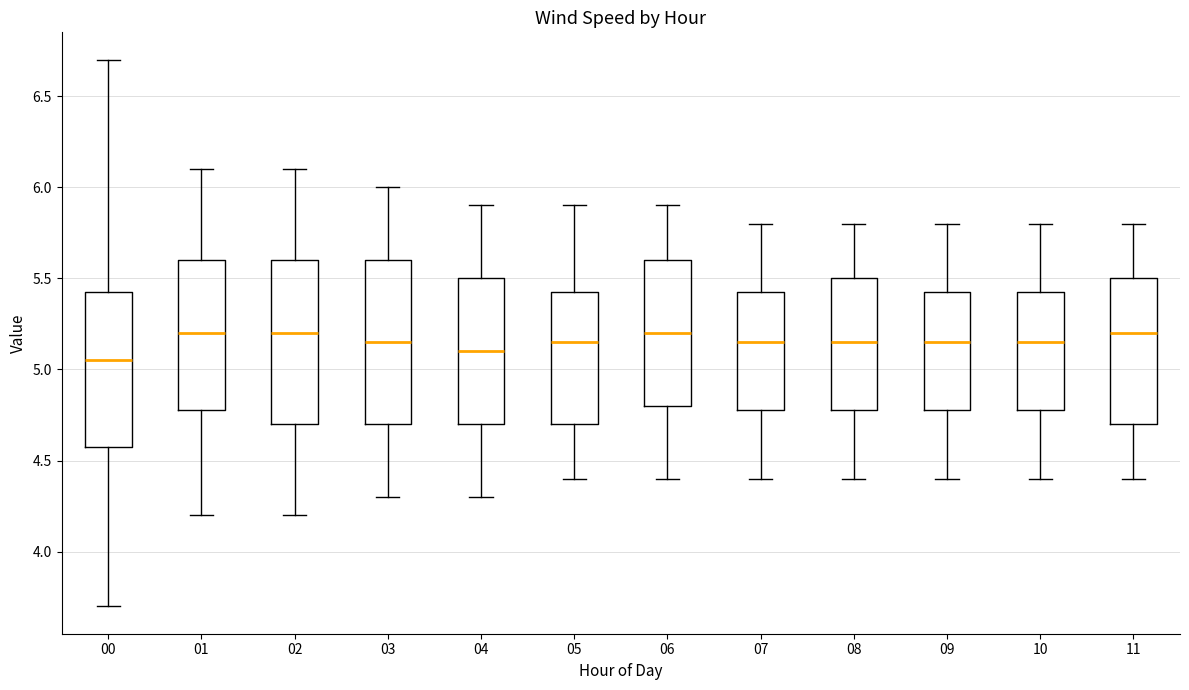

Reading left to right, read every box against the y-axis: the position of its median line, the range the box covers, and the ends of its whiskers. The values are not printed on the chart, so give them approximately, as read against the axis.

00: median 5.05, box 4.60 to 5.45, whiskers 3.70 to 6.70
01: median 5.20, box 4.80 to 5.60, whiskers 4.20 to 6.10
02: median 5.20, box 4.70 to 5.60, whiskers 4.20 to 6.10
03: median 5.15, box 4.70 to 5.60, whiskers 4.30 to 6.00
04: median 5.10, box 4.70 to 5.50, whiskers 4.30 to 5.90
05: median 5.15, box 4.70 to 5.45, whiskers 4.40 to 5.90
06: median 5.20, box 4.80 to 5.60, whiskers 4.40 to 5.90
07: median 5.15, box 4.80 to 5.45, whiskers 4.40 to 5.80
08: median 5.15, box 4.80 to 5.50, whiskers 4.40 to 5.80
09: median 5.15, box 4.80 to 5.45, whiskers 4.40 to 5.80
10: median 5.15, box 4.80 to 5.45, whiskers 4.40 to 5.80
11: median 5.20, box 4.70 to 5.50, whiskers 4.40 to 5.80